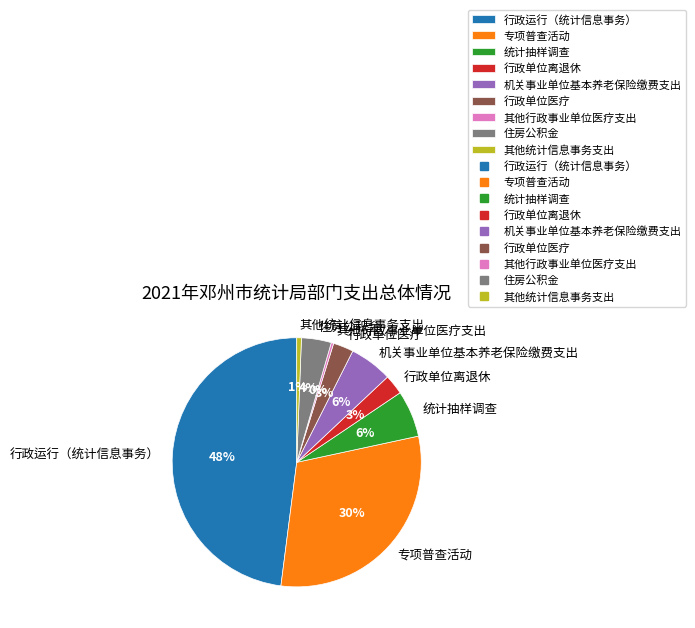

Count the number of slices in the pie.

9